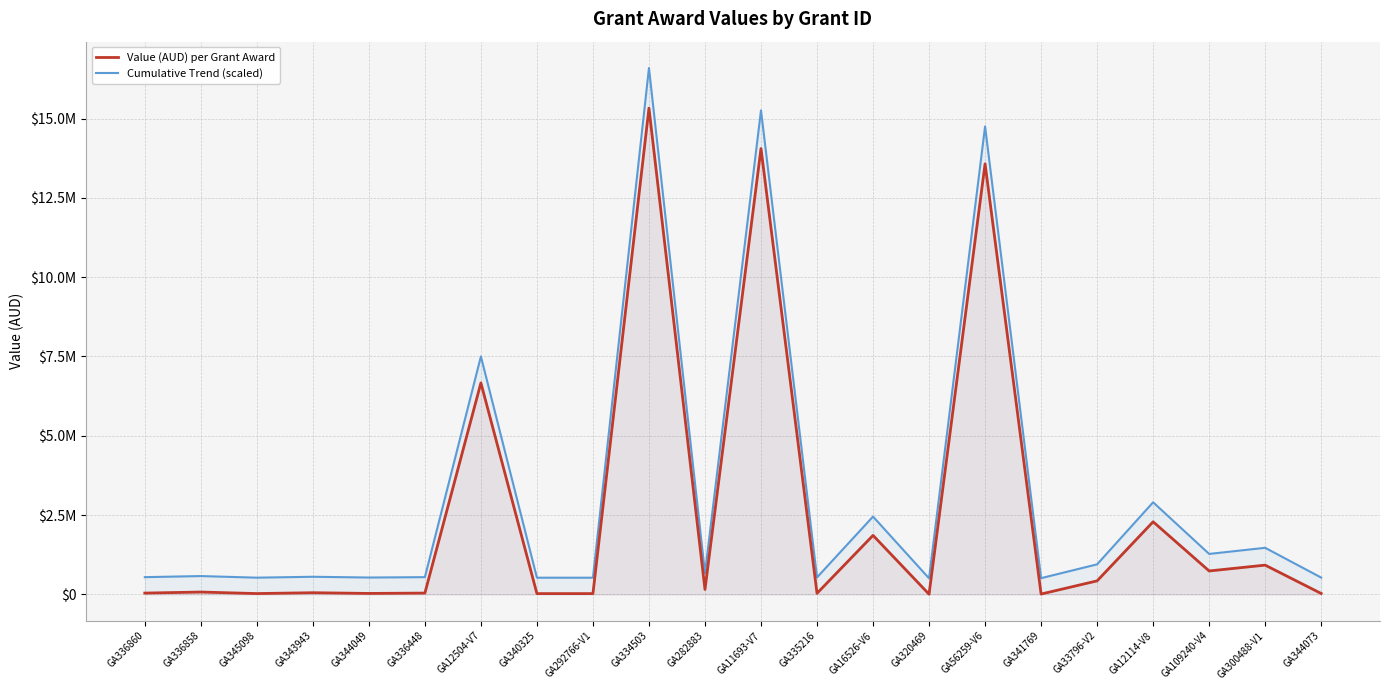

How many data points in Value (AUD) per Grant Award are less than 73546?

11